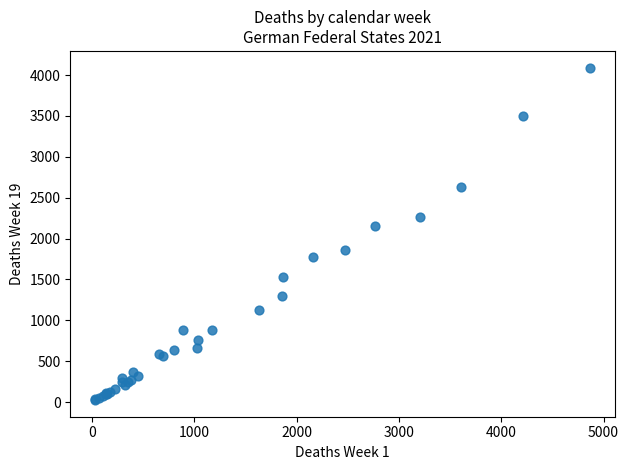

What Y value in the scatter plot is closest to 2058?

2153